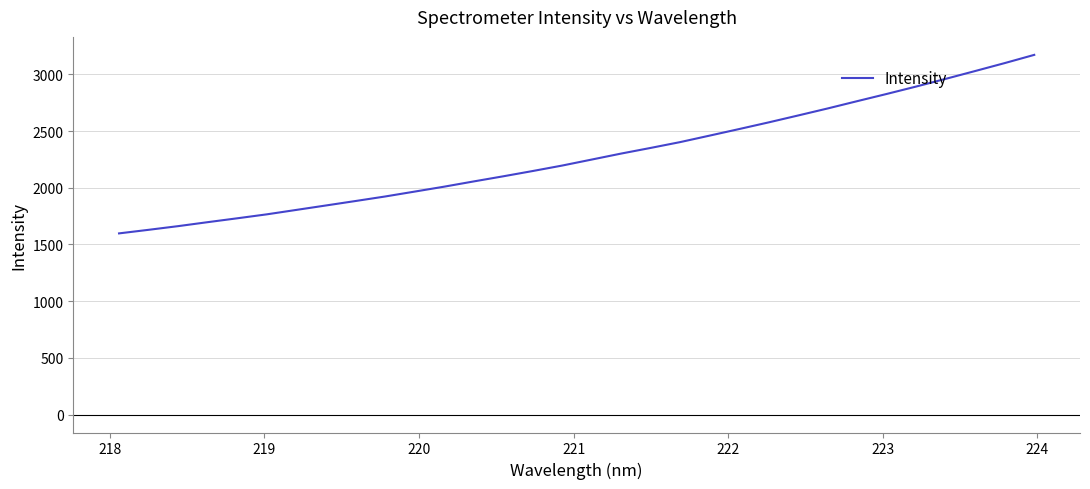

What is the average value?

2279.9